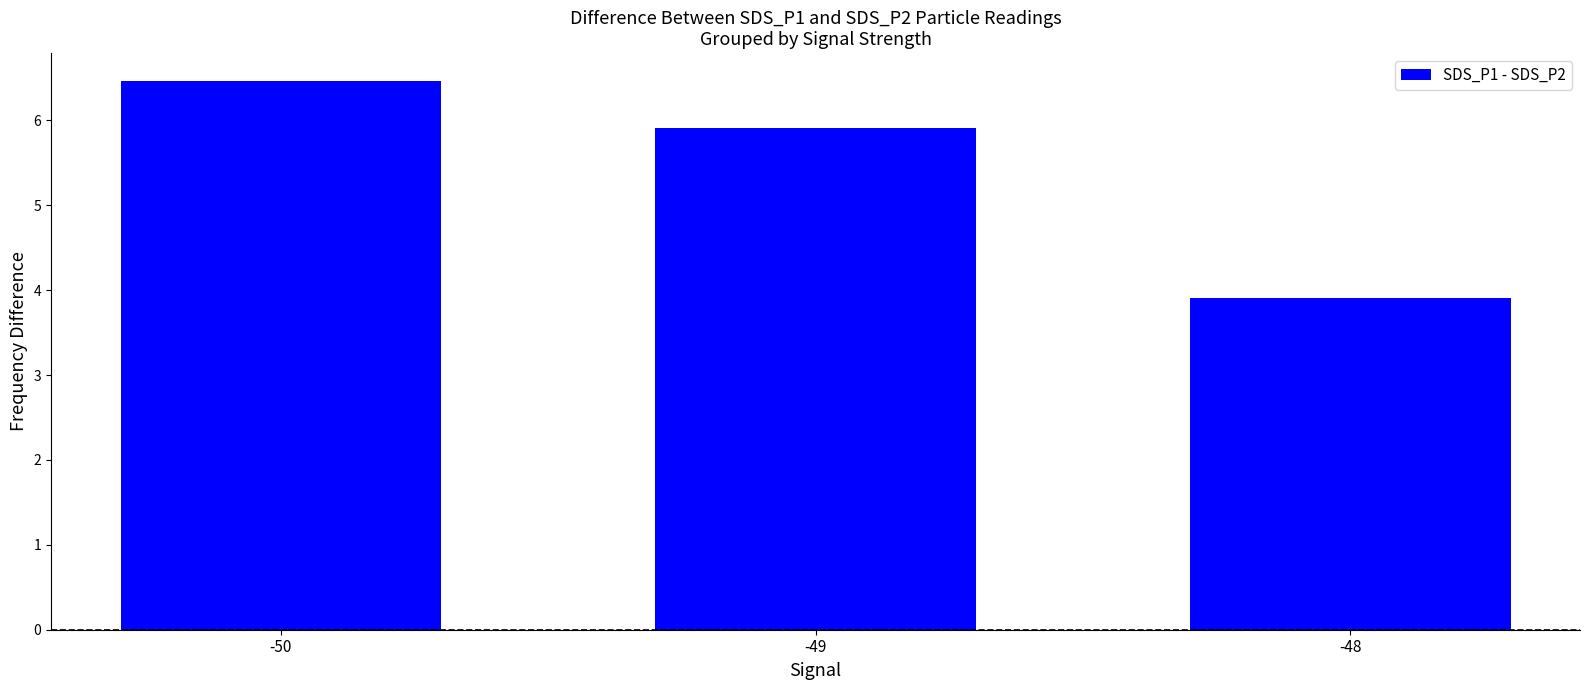

What is the minimum value shown in the chart?

3.9